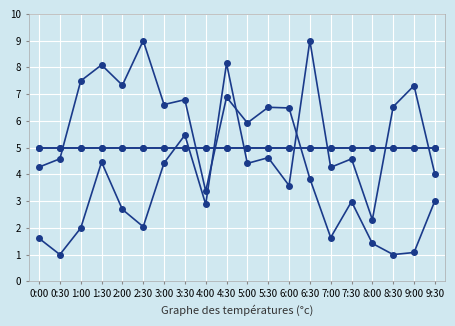

Reading left to right, what are all the values shown in this chart?

direction_of_sea_water_velocity: 0:00=4.3	0:30=4.6	1:00=7.5	1:30=8.1	2:00=7.3	2:30=9.0	3:00=6.6	3:30=6.8	4:00=3.4	4:30=6.9	5:00=5.9	5:30=6.5	6:00=6.5	6:30=3.8	7:00=1.6	7:30=3.0	8:00=1.4	8:30=1.0	9:00=1.1	9:30=3.0
sea_water_speed: 0:00=1.6	0:30=1.0	1:00=2.0	1:30=4.5	2:00=2.7	2:30=2.0	3:00=4.4	3:30=5.5	4:00=2.9	4:30=8.1	5:00=4.4	5:30=4.6	6:00=3.6	6:30=9.0	7:00=4.3	7:30=4.6	8:00=2.3	8:30=6.5	9:00=7.3	9:30=4.0
latitude: 0:00=5.0	0:30=5.0	1:00=5.0	1:30=5.0	2:00=5.0	2:30=5.0	3:00=5.0	3:30=5.0	4:00=5.0	4:30=5.0	5:00=5.0	5:30=5.0	6:00=5.0	6:30=5.0	7:00=5.0	7:30=5.0	8:00=5.0	8:30=5.0	9:00=5.0	9:30=5.0
longitude: 0:00=5.0	0:30=5.0	1:00=5.0	1:30=5.0	2:00=5.0	2:30=5.0	3:00=5.0	3:30=5.0	4:00=5.0	4:30=5.0	5:00=5.0	5:30=5.0	6:00=5.0	6:30=5.0	7:00=5.0	7:30=5.0	8:00=5.0	8:30=5.0	9:00=5.0	9:30=5.0